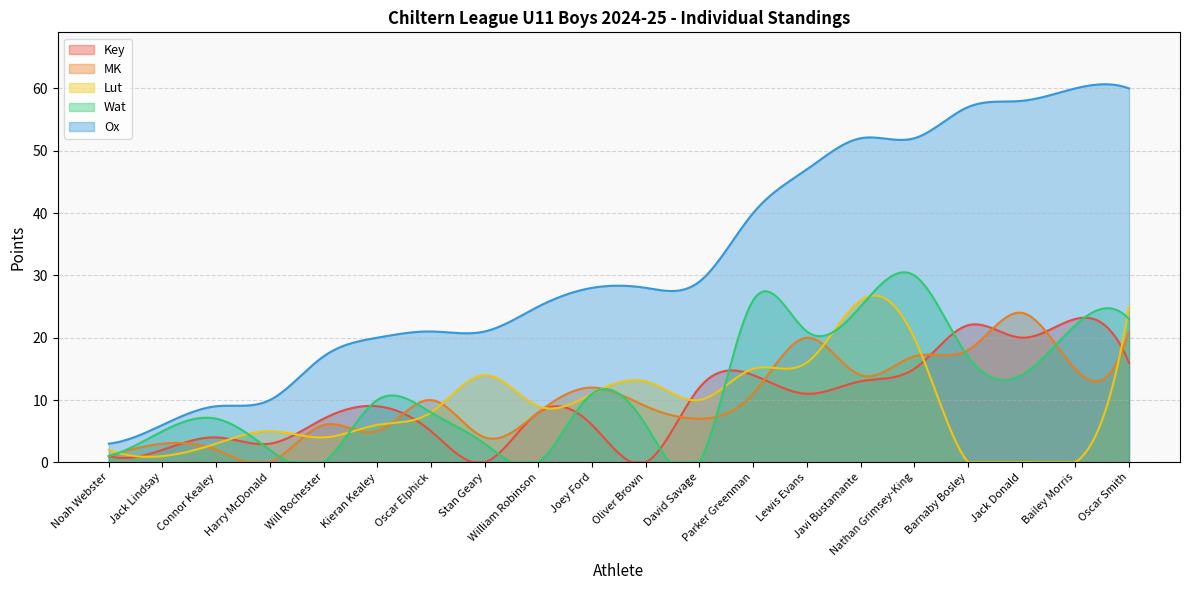

At which category is the sum across all series the highest?

Oscar Smith